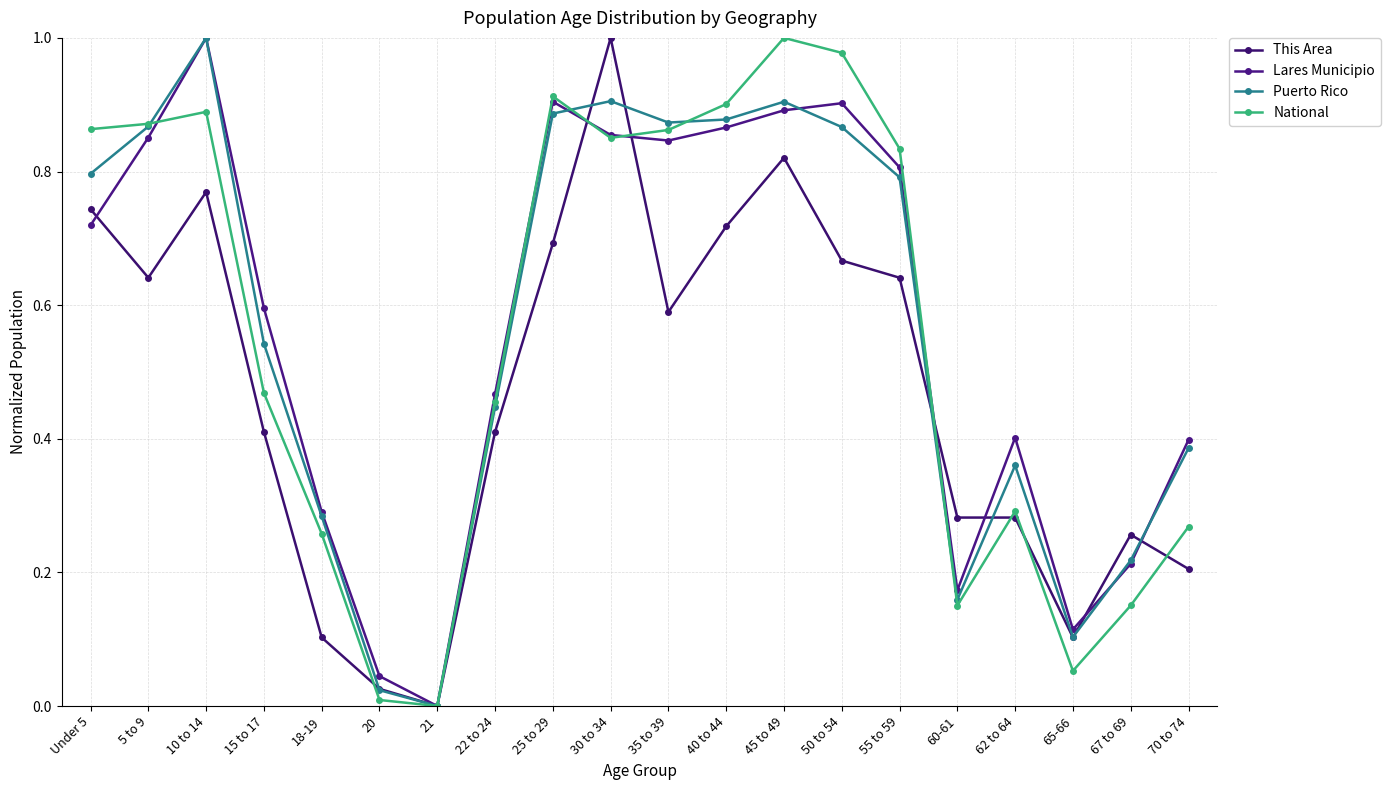

Where is the first local minimum for Lares Municipio?

21